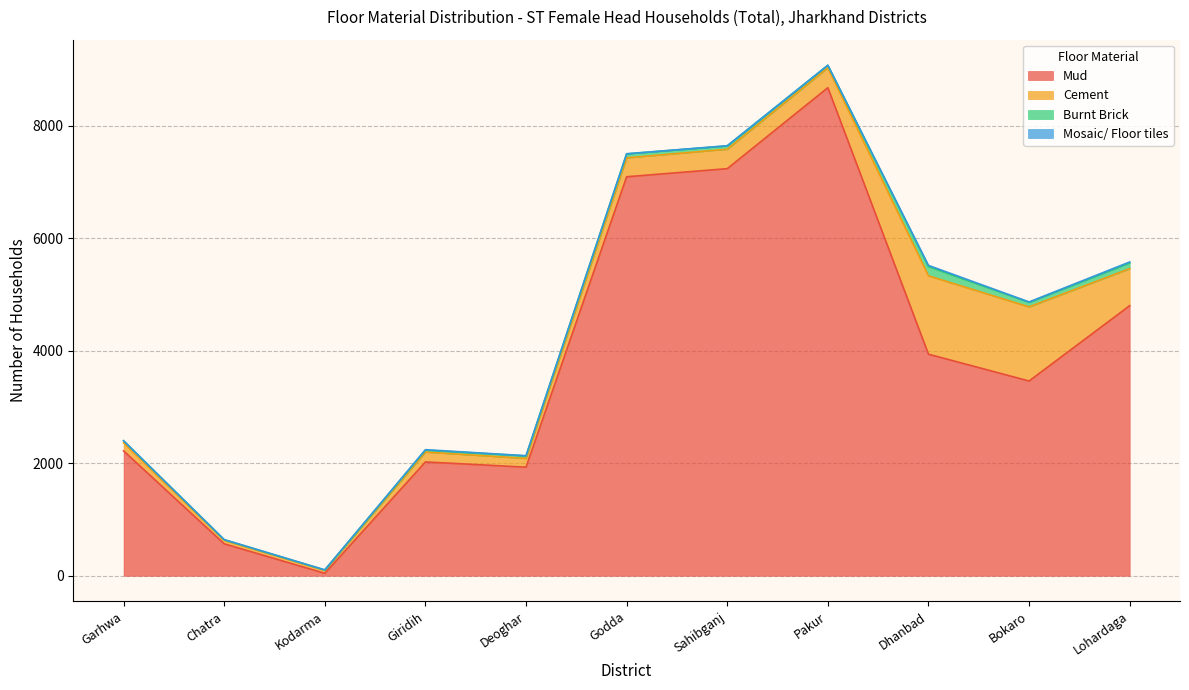

Which has a higher value, Kodarma or Giridih?

Giridih